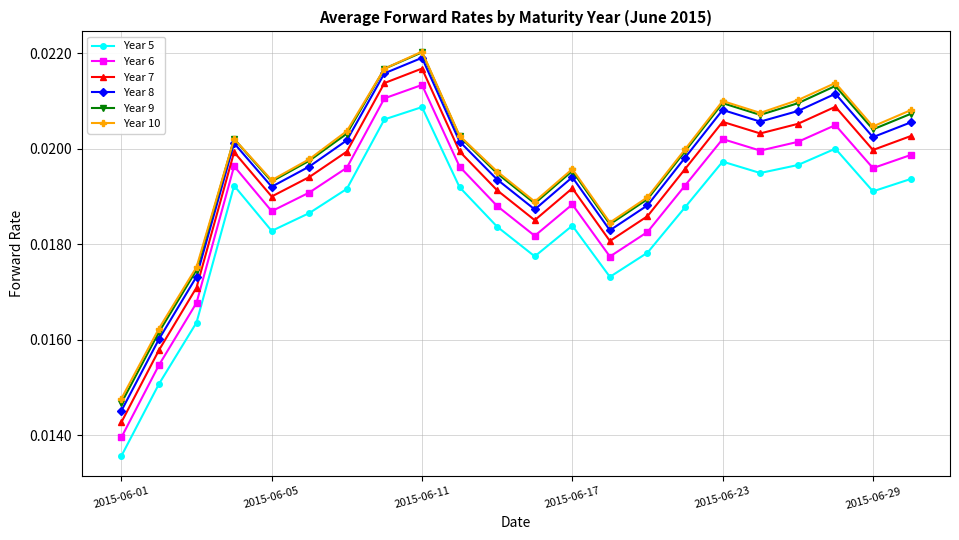

Which series has the widest spread of values?

Year 7